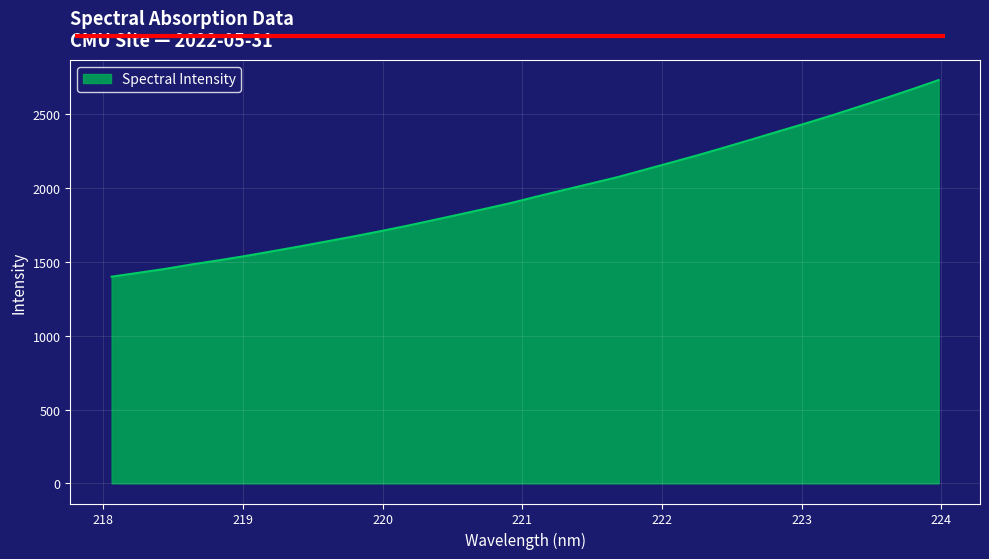

What is the maximum value shown in the chart?

2732.5